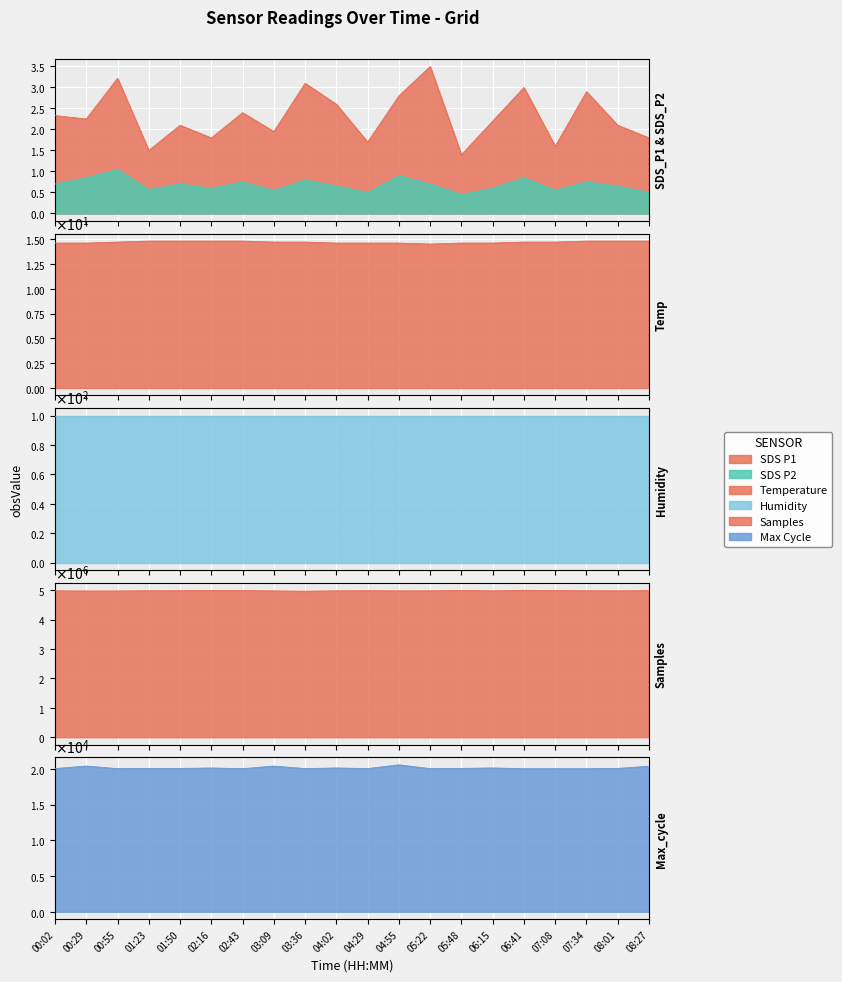

What is the sum of all Samples values?

99603170.0